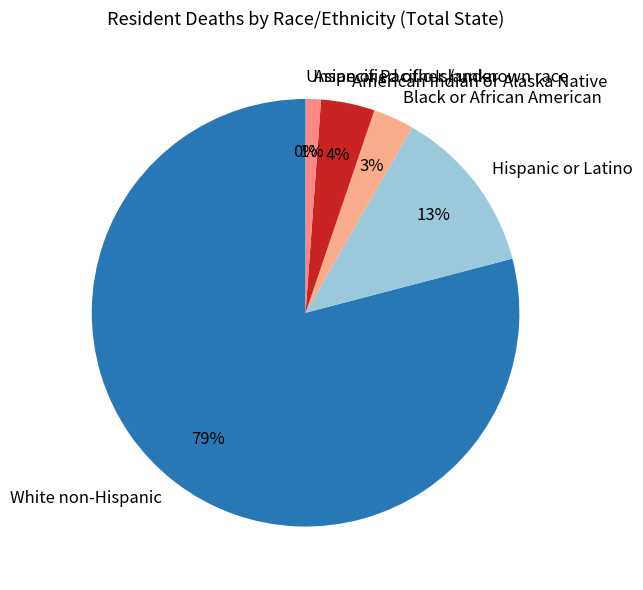

What is the largest slice in the pie chart?

White non-Hispanic